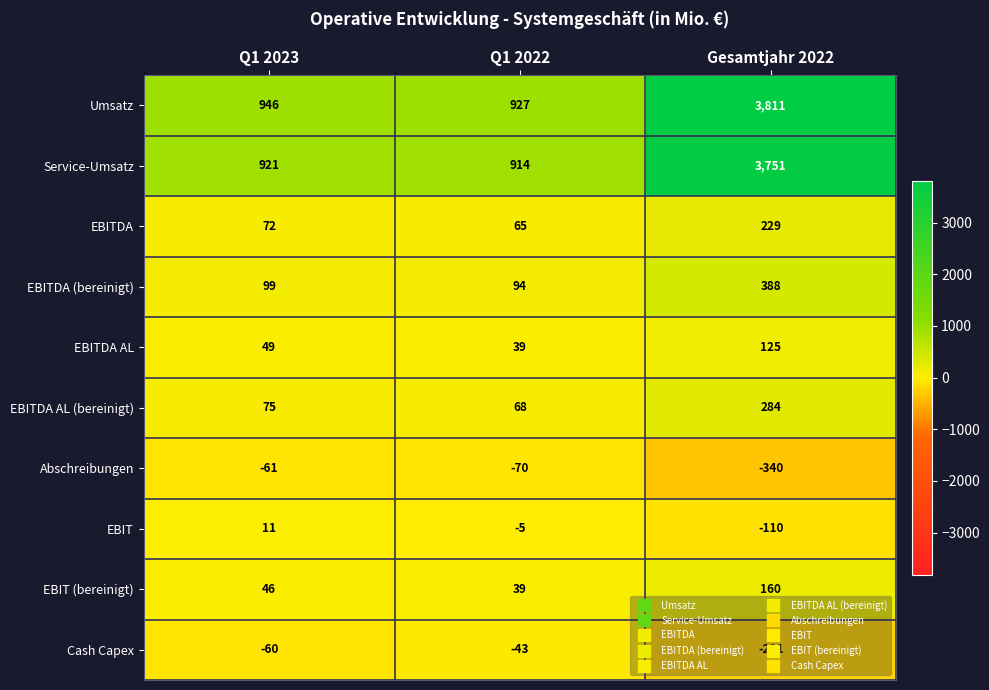

Which series has the largest range (max minus min)?

Umsatz